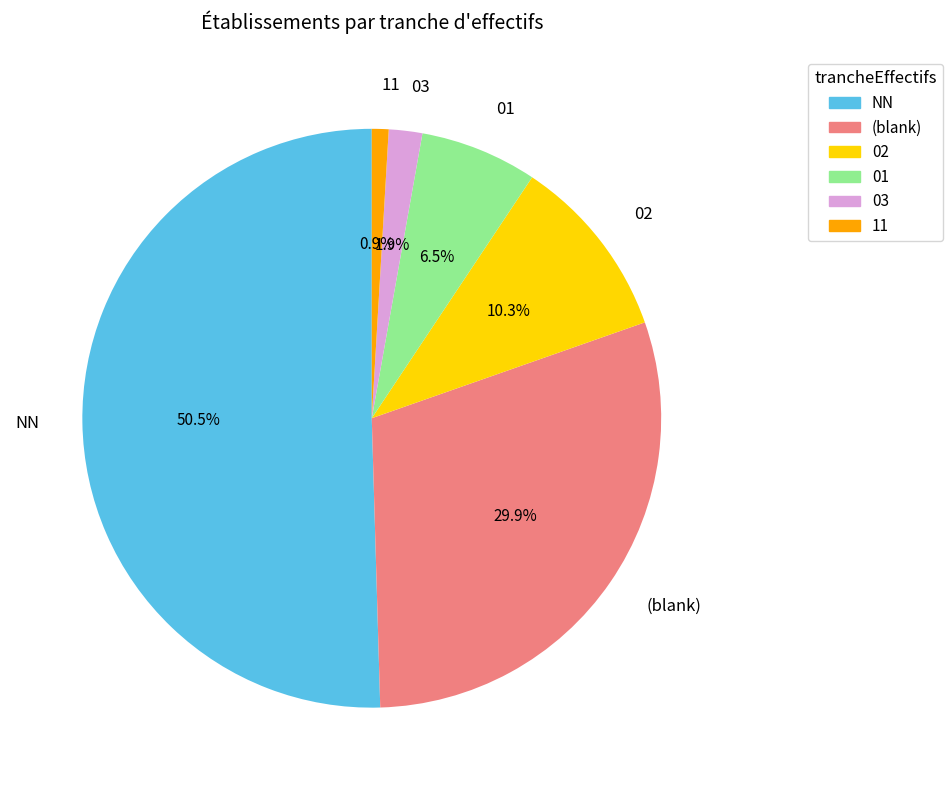

How many segments does this pie chart have?

6